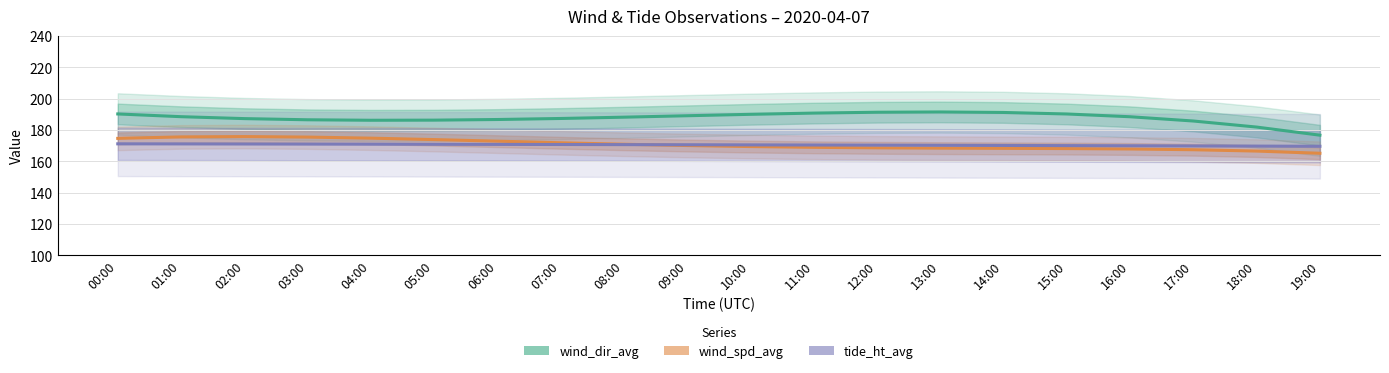

What position from the left is 18:00?

19